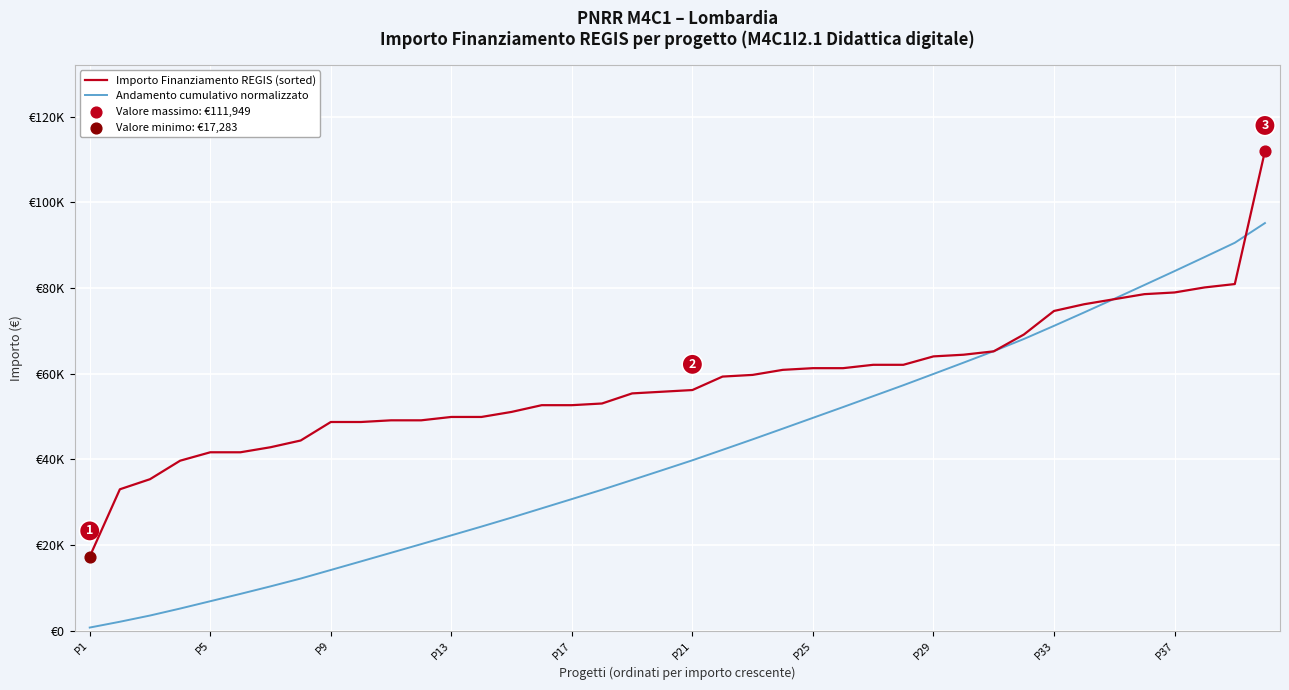

At how many categories does at least one series exceed 92604?

1